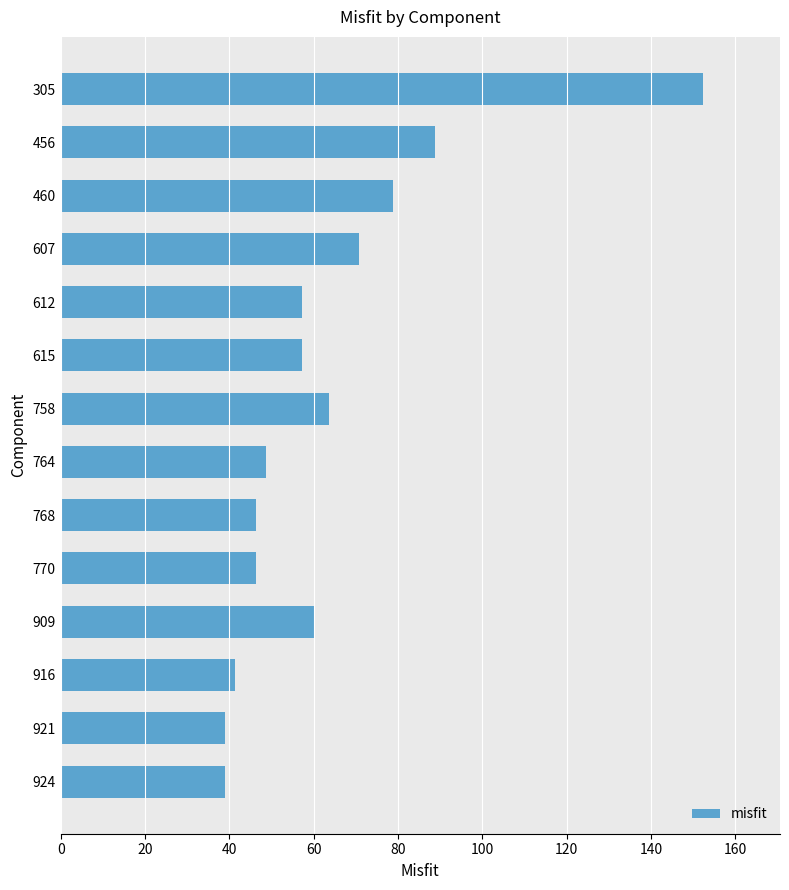

What is the change in value from 612 to 764?

-8.6